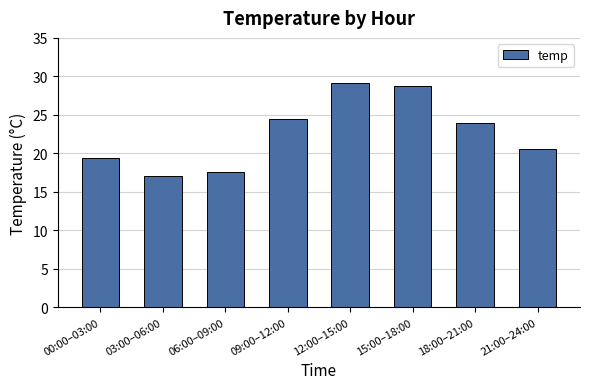

The chart shows a value of 24.4 at 09:00–12:00. True or false?

True